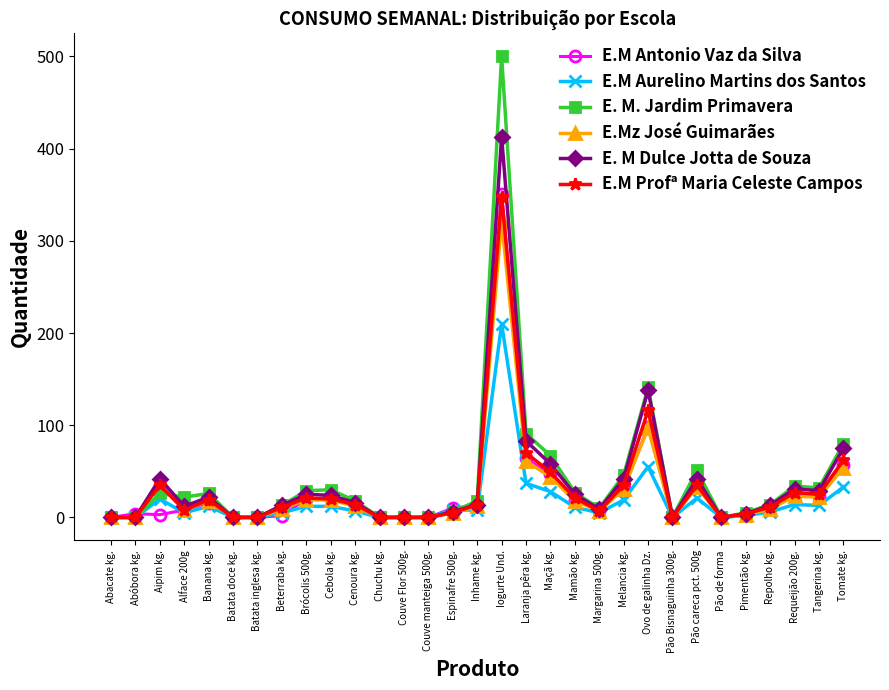

True or false: E.M Aurelino Martins dos Santos has a value of 12 at Brócolis 500g..

True